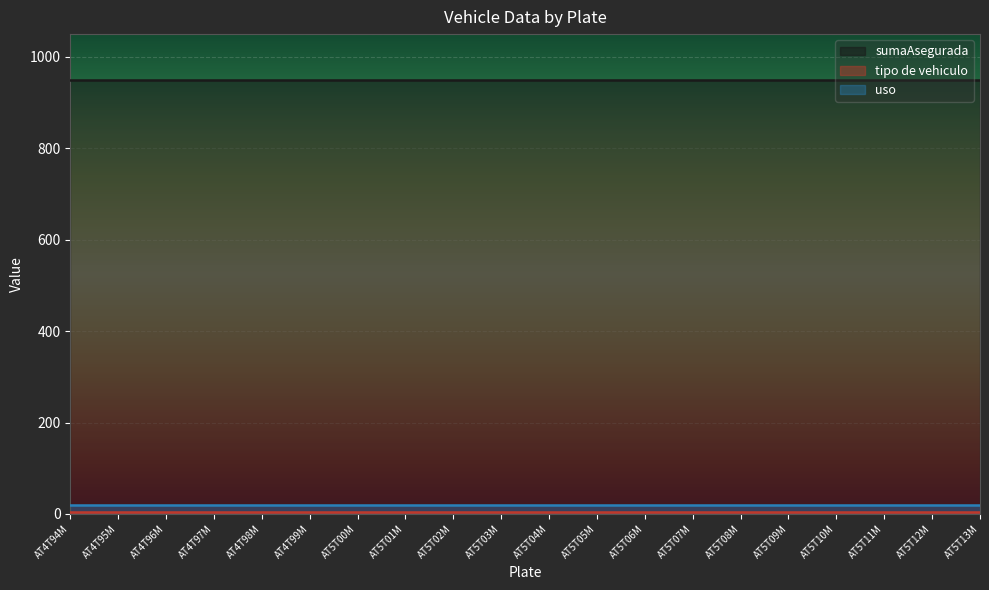

At which category is the sum across all series the highest?

AT4T94M